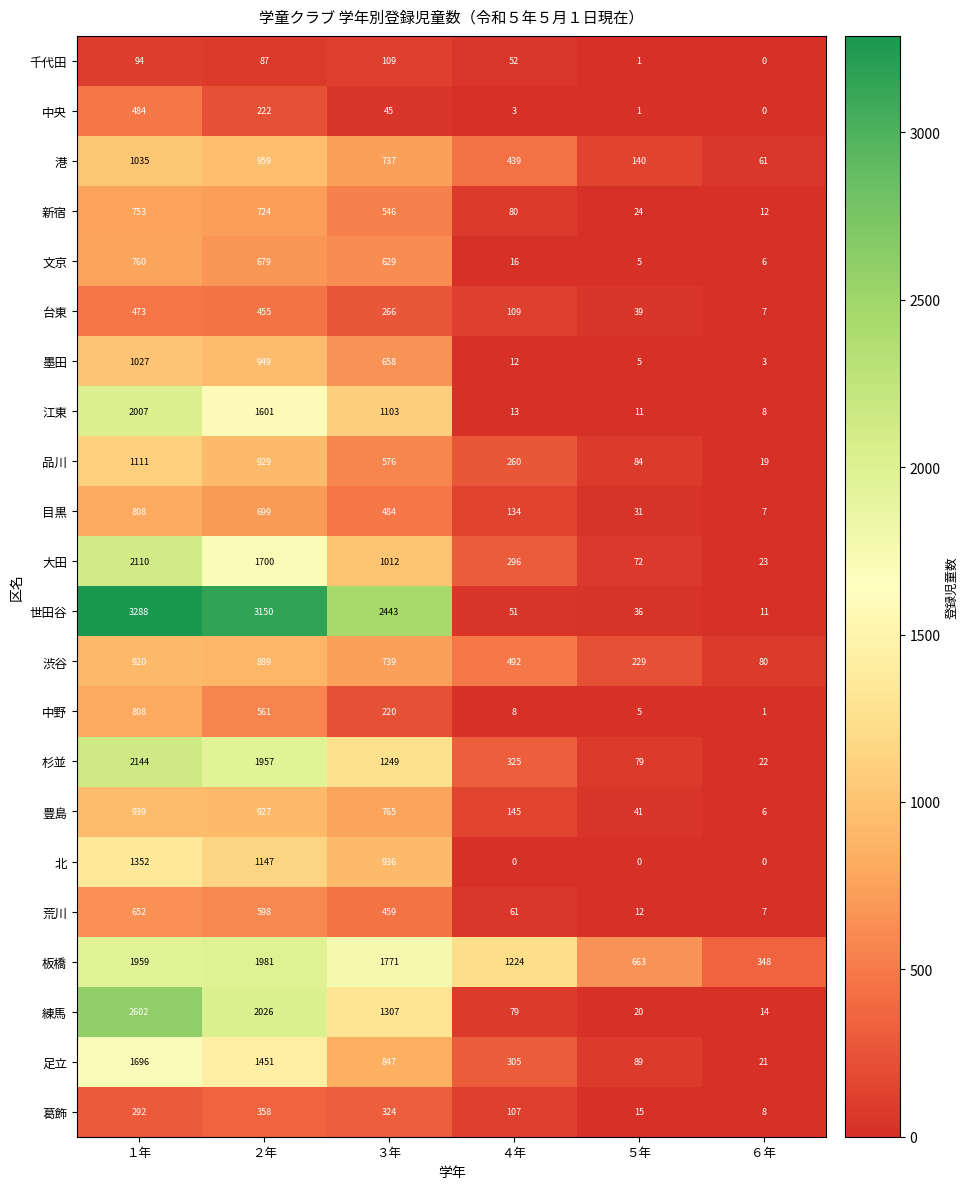

Which label corresponds to the largest value in the chart?

１年